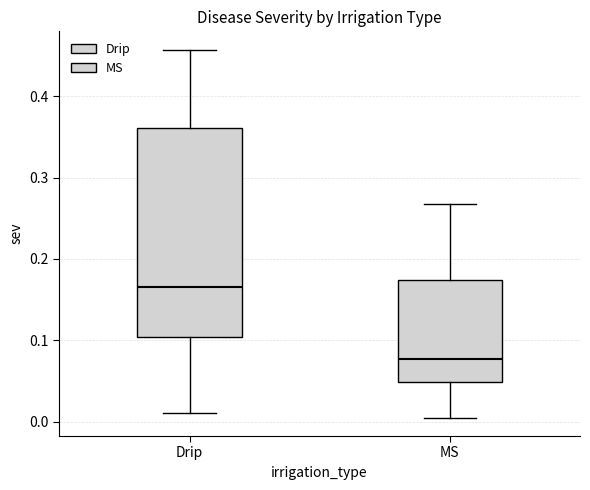

Which box's median line is the highest?

Drip